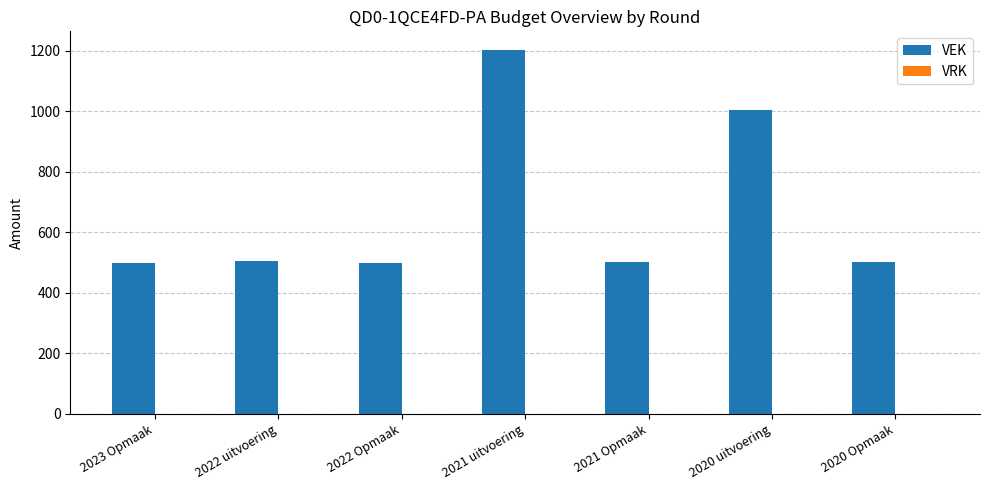

Between 2021 uitvoering and 2020 uitvoering, which is larger?

2021 uitvoering